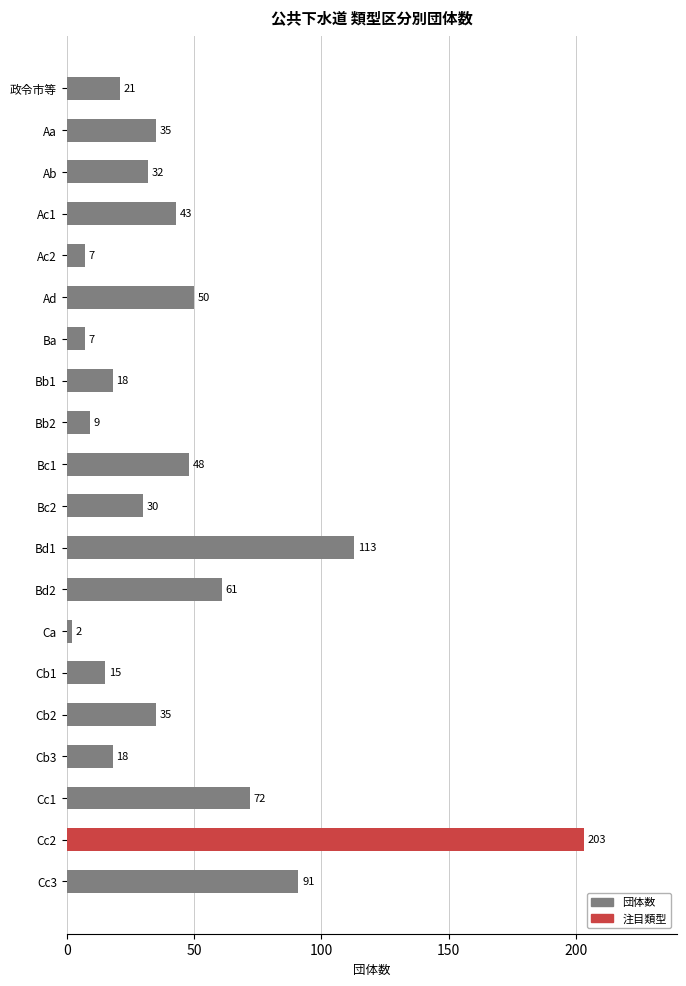

Reading top to bottom, what are all the values shown in this chart?

21	35	32	43	7	50	7	18	9	48	30	113	61	2	15	35	18	72	203	91